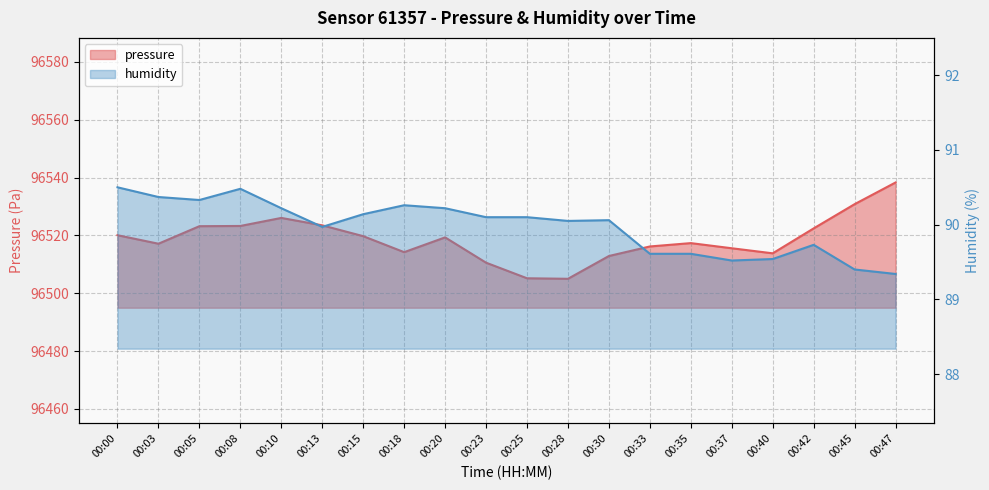

At which category does humidity reach its first local valley?

00:05